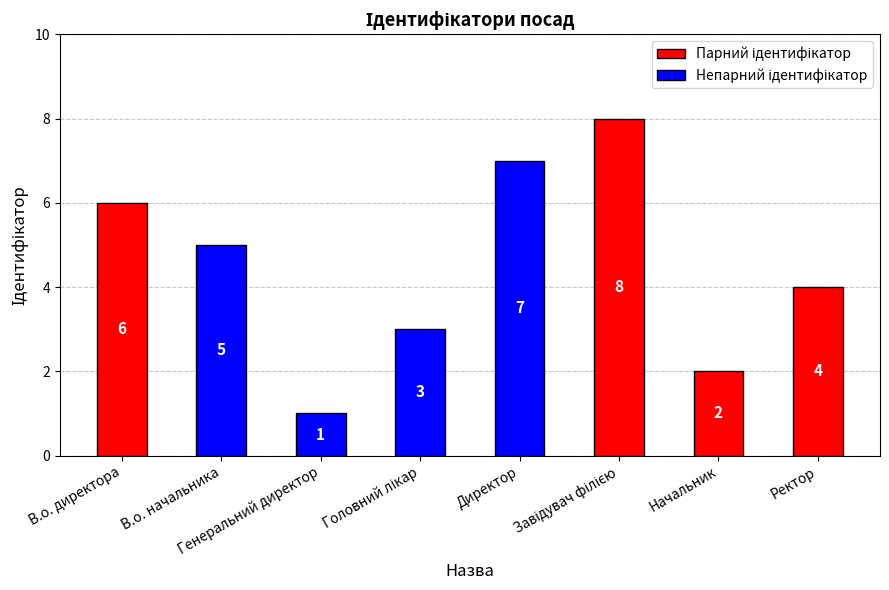

What is the maximum value shown in the chart?

8